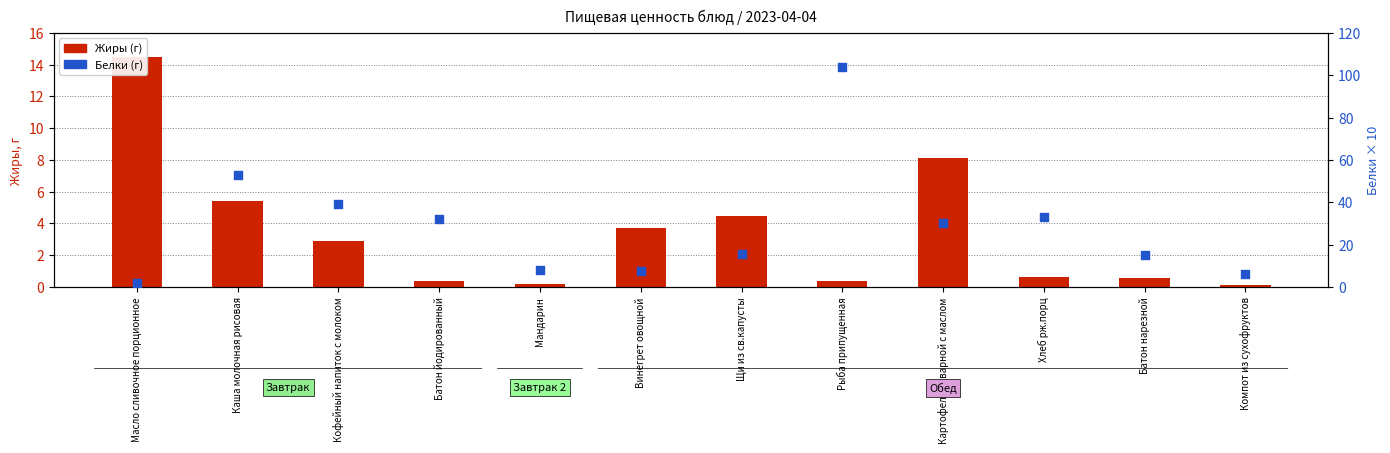

At which category is the sum across all series the highest?

Рыба припущенная